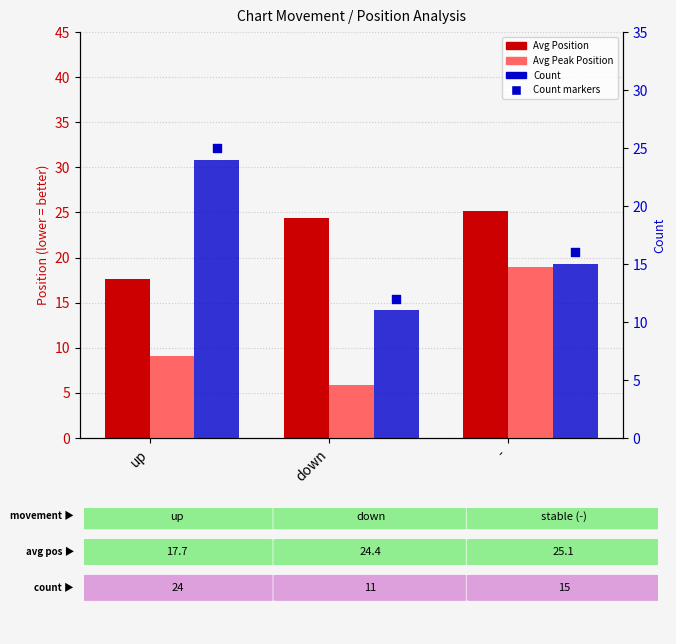

At how many categories does at least one series exceed 16?

3